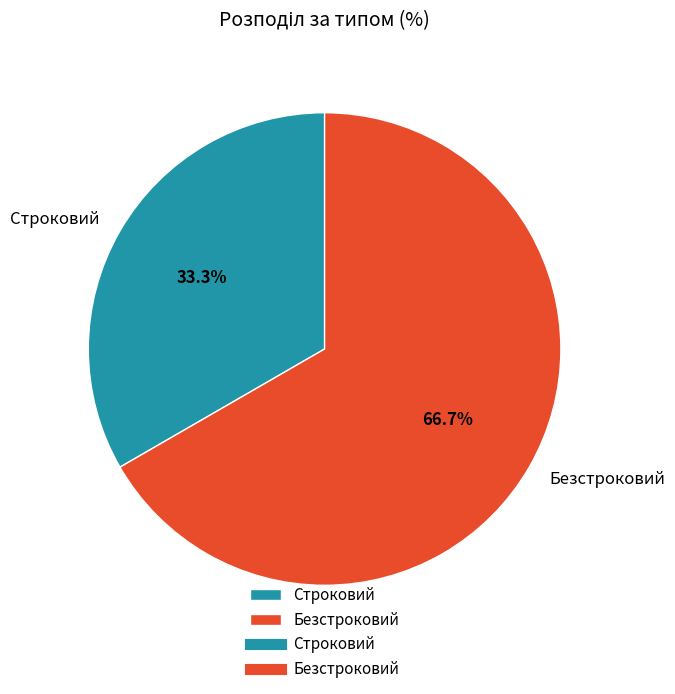

Which slice is the smallest?

Строковий